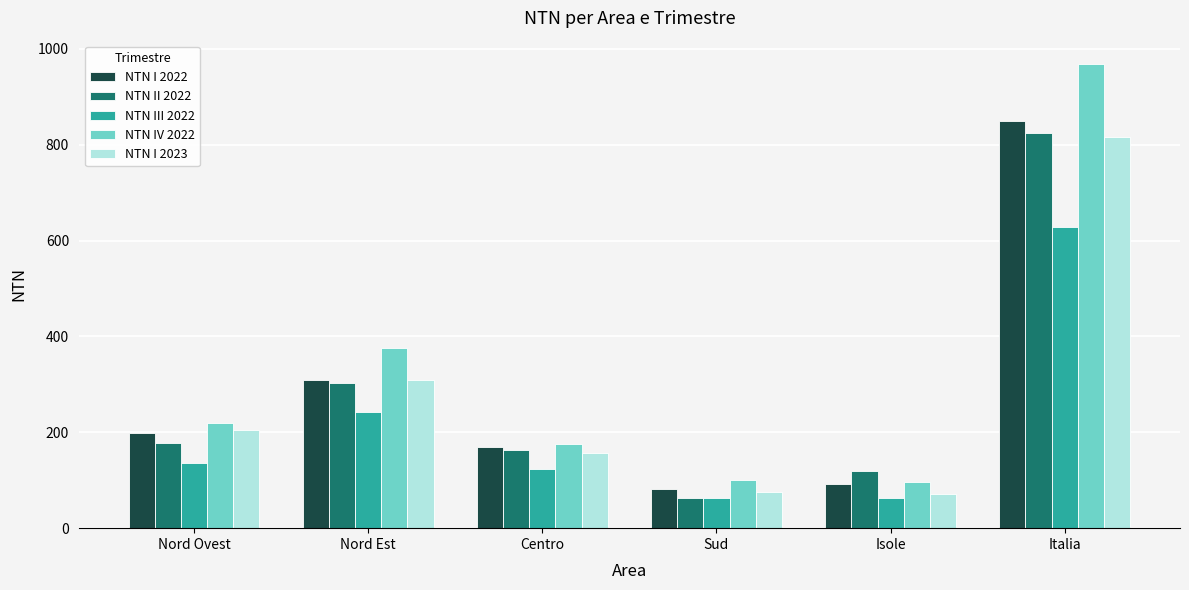

The value of NTN IV 2022 at Sud is 164.9. True or false?

False